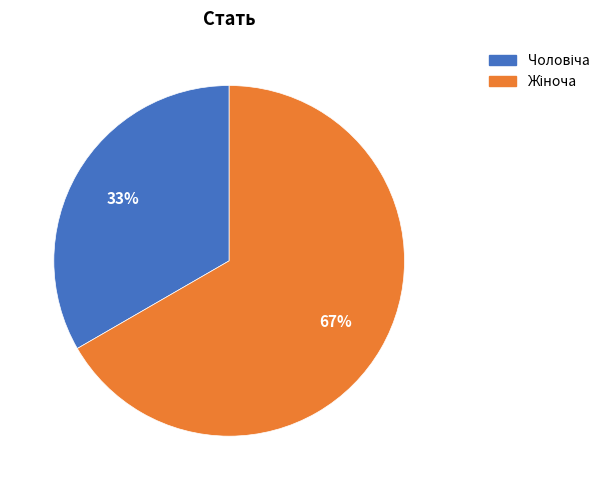

To the nearest percent, what is the average slice percentage?

50%